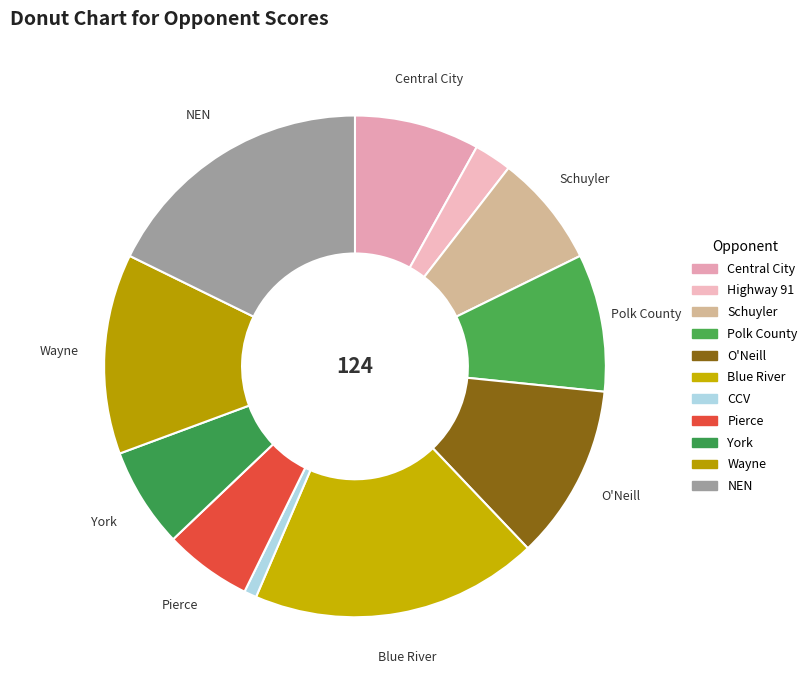

To the nearest percent, what is the average slice percentage?

9%